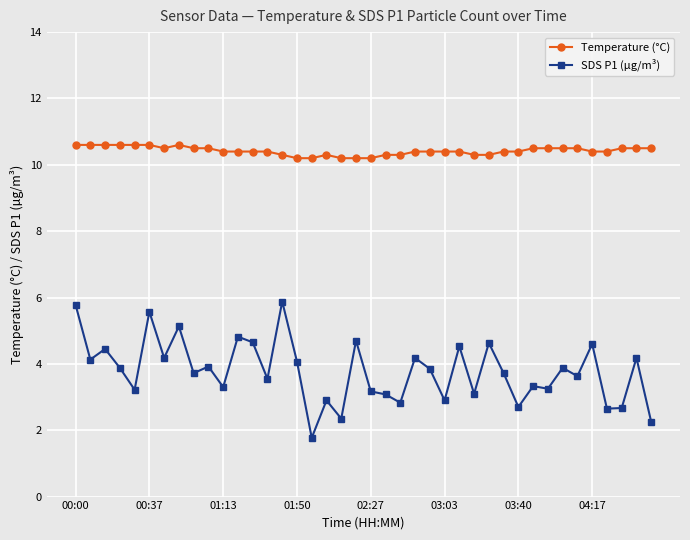

Which series has the largest total across all categories?

Temperature (°C)